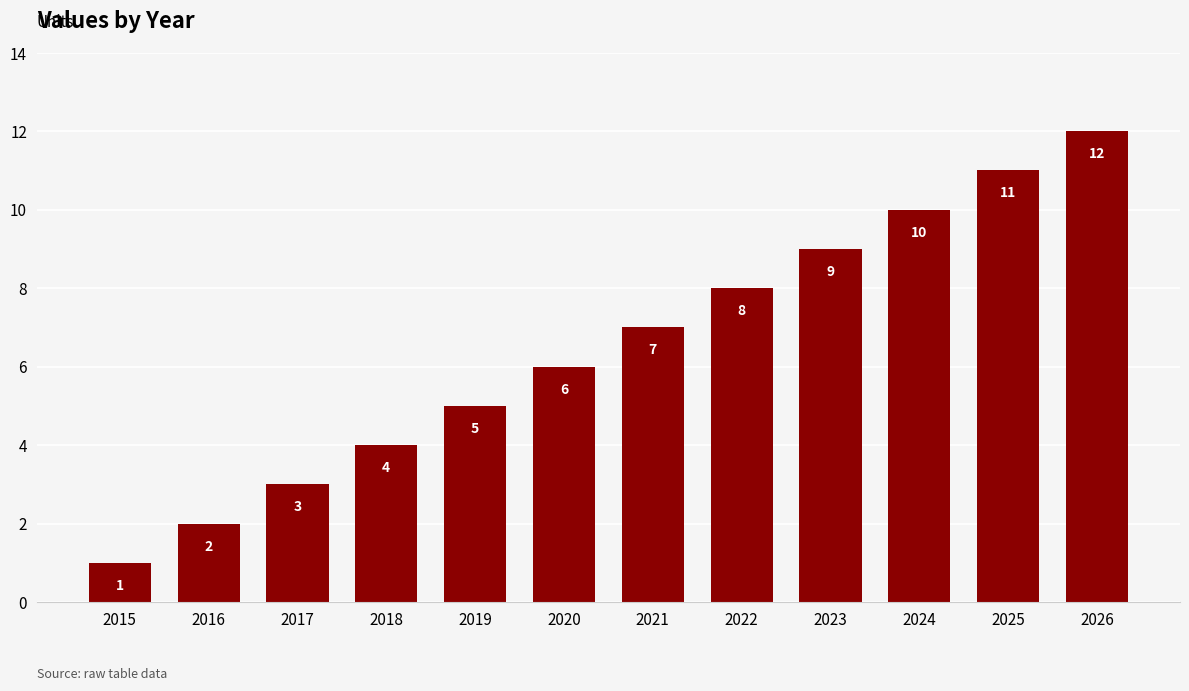

What is the smallest value displayed?

1